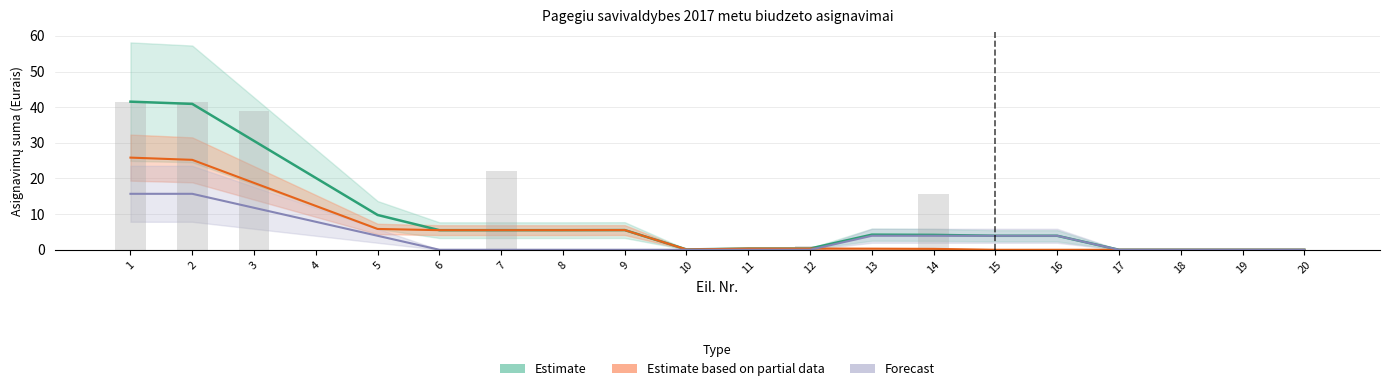

Does the chart contain stacked bars?

No